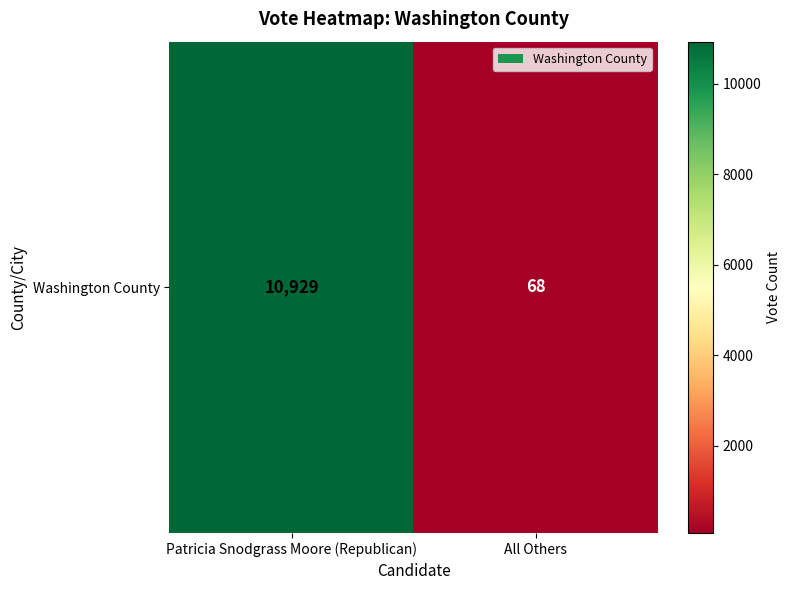

Reading right to left, what are all the values shown in this chart?

68	10929